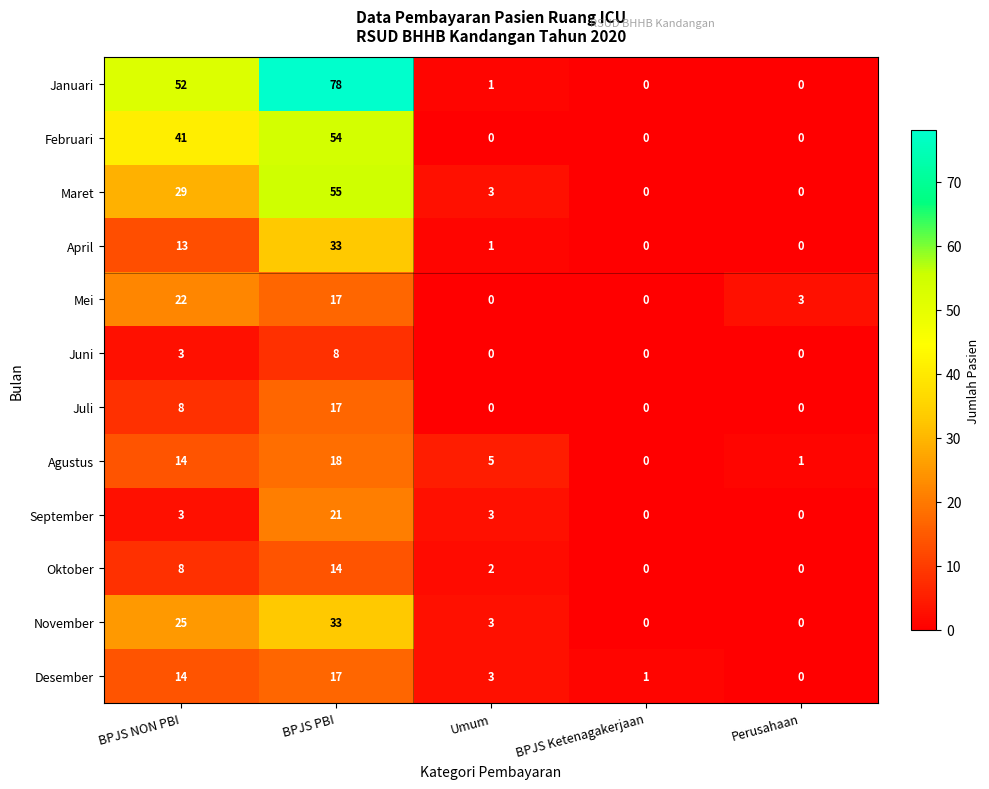

How many values in Desember are above zero?

4